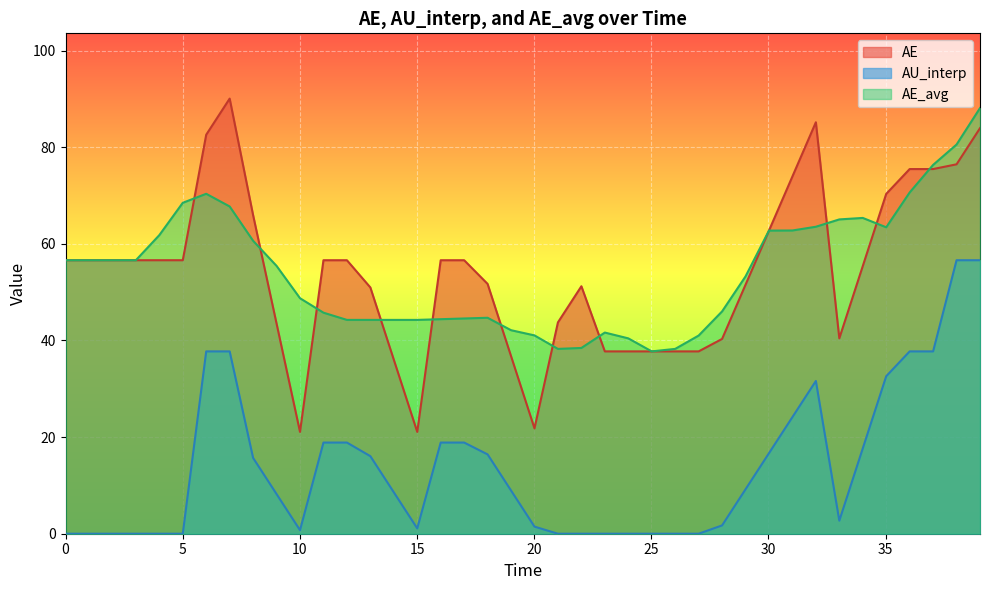

Does the chart display data point markers on the line(s)?

No